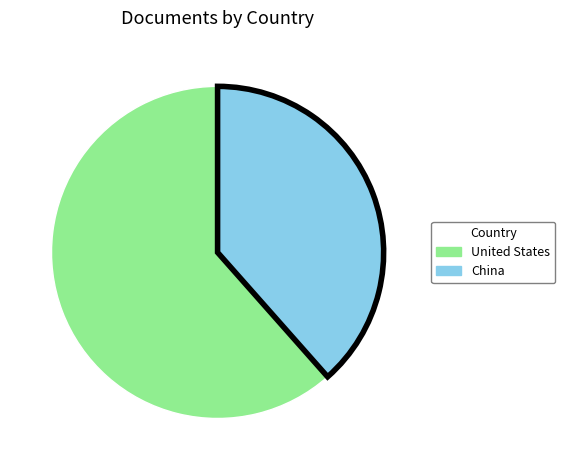

Count the number of slices in the pie.

2